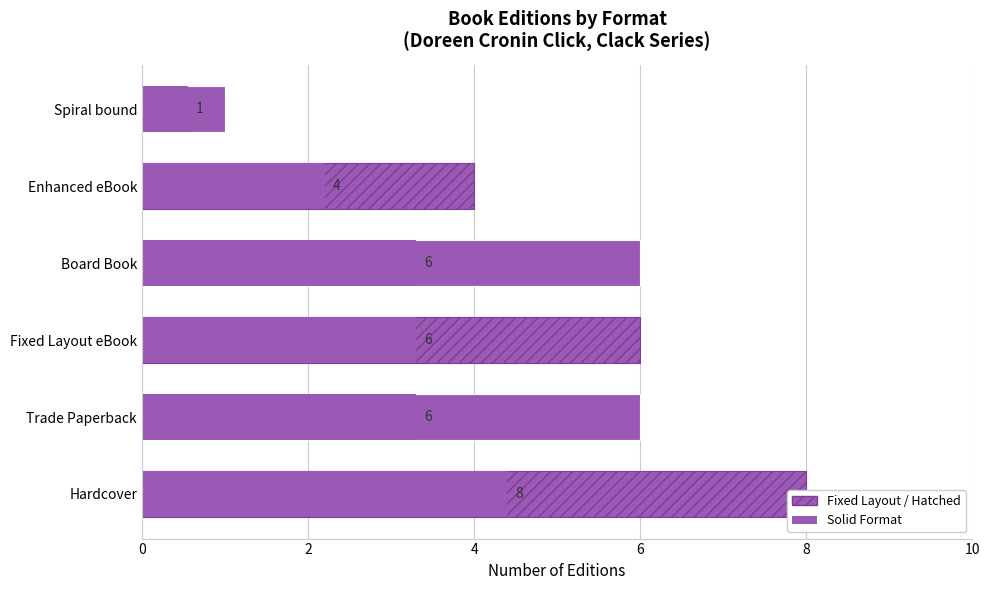

How many values are below 6?

2